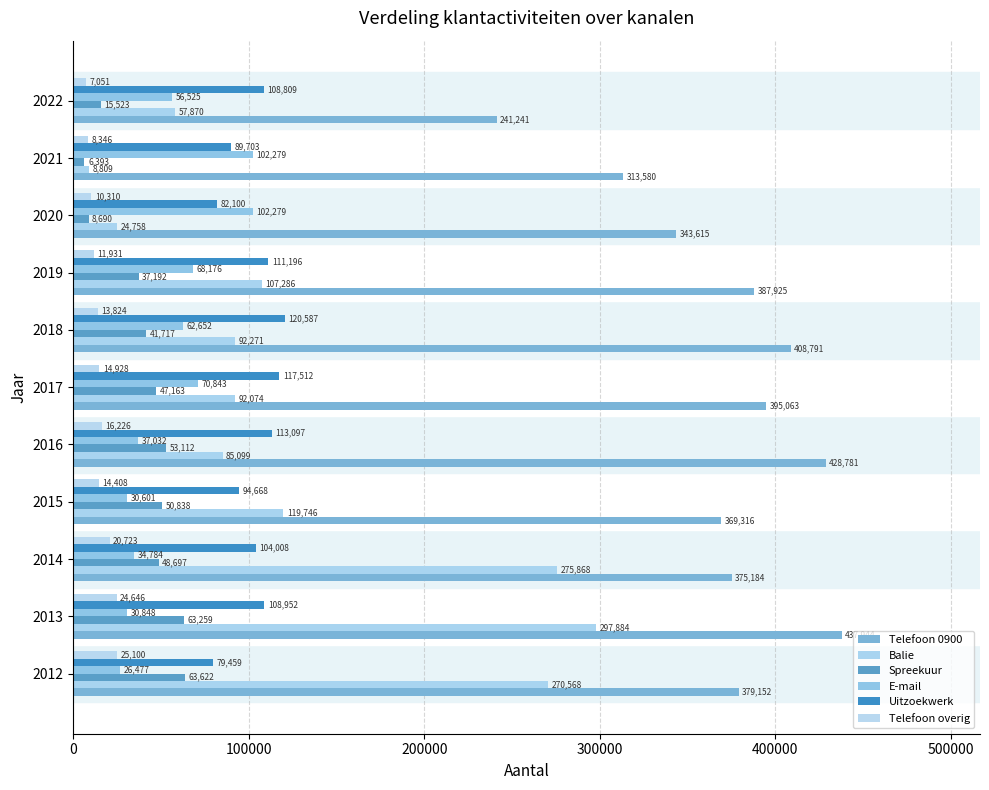

How many data points does each series have?

11